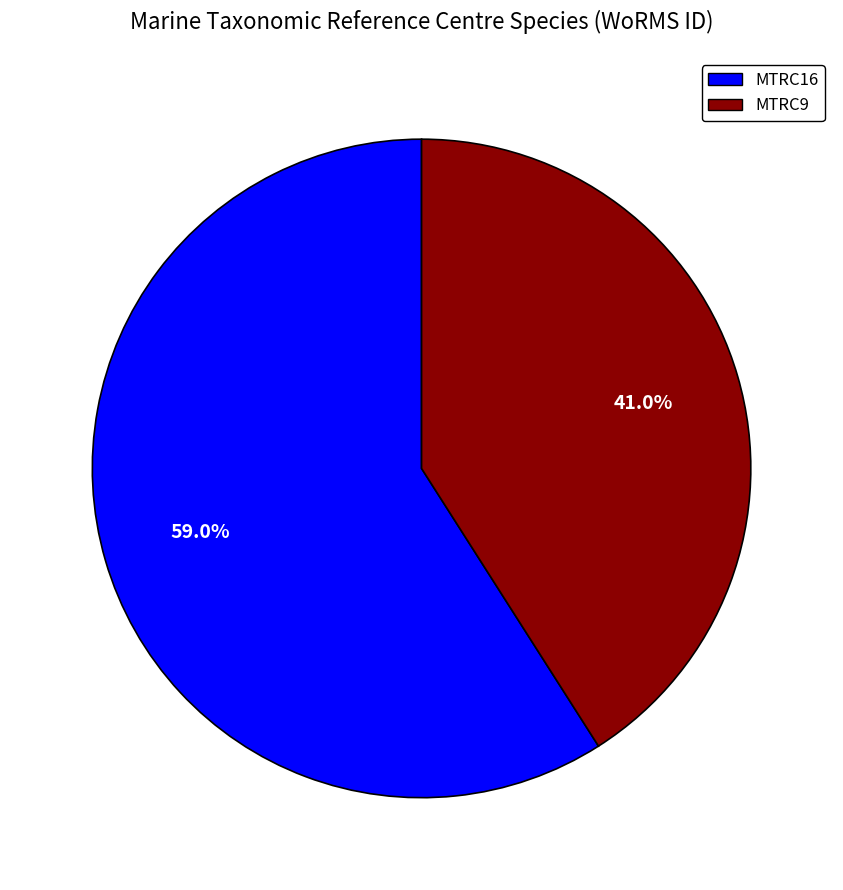

What percentage is NOT represented by MTRC16?

41.0%